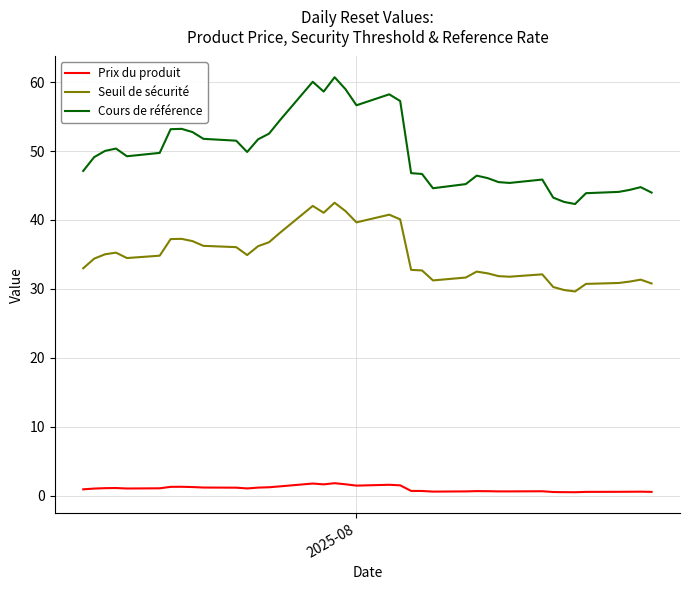

Which series has the widest spread of values?

Cours de référence